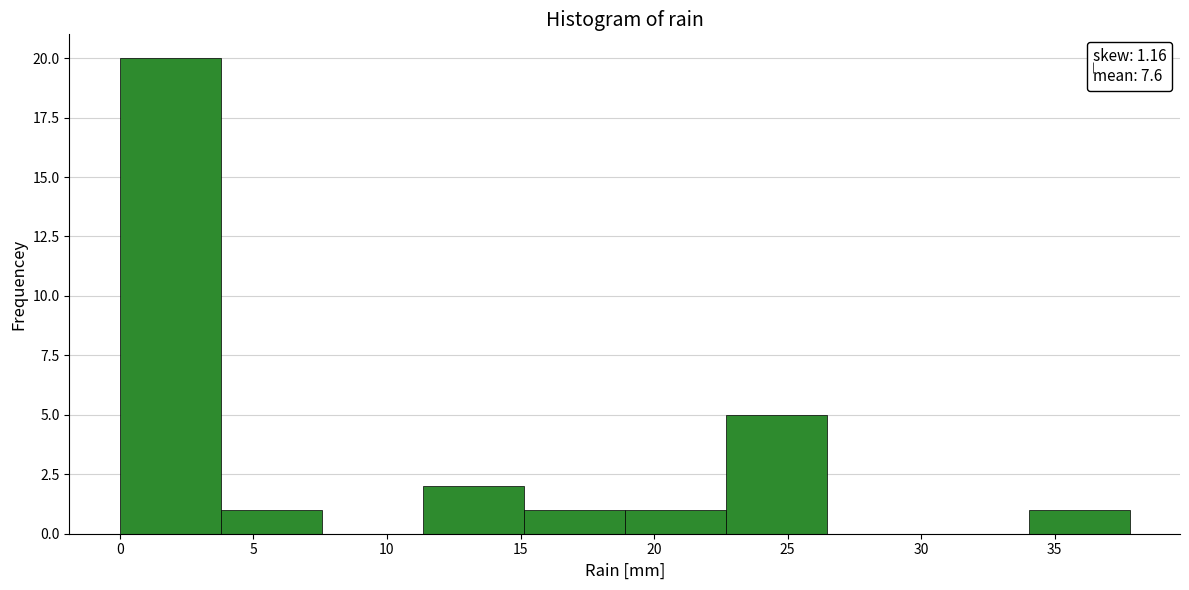

How tall is the bar that spans 34.0 to 38.0 on the x-axis? Neither the bar edges nor the heights are printed on the chart, so give them approximately, as read against the axes.

1